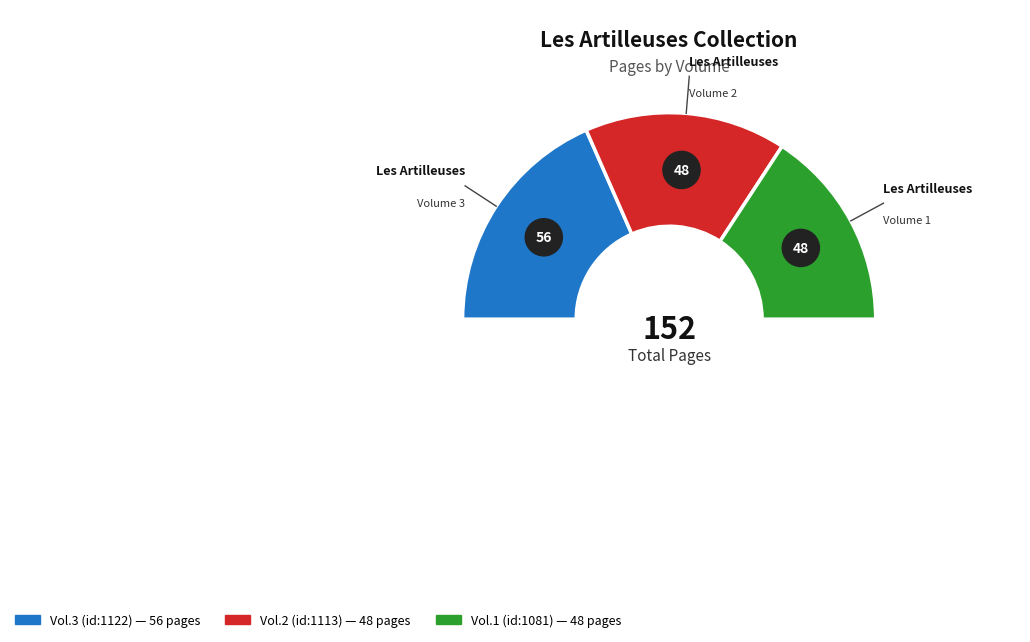

To the nearest percent, what is the combined percentage of Les Artilleuses - 1
(id: 1081) and Les Artilleuses - 3
(id: 1122)?

68%